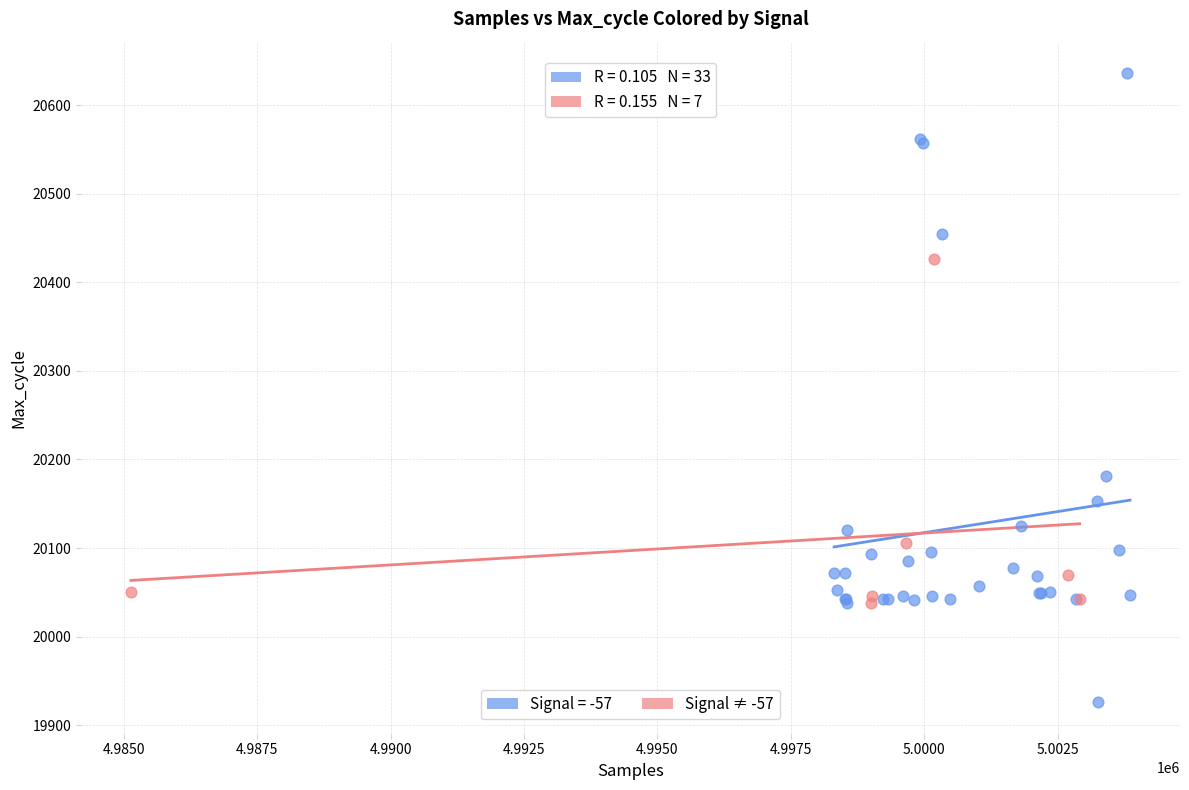

Which series contains the highest Y value?

Signal = -57